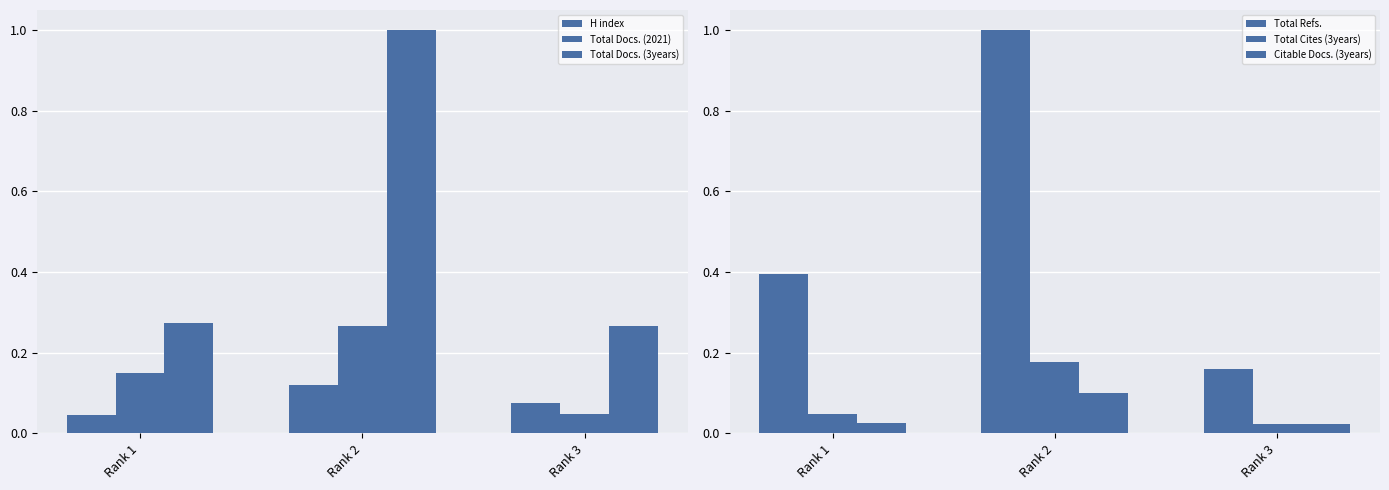

At which label does Citable Docs. (3years) reach its minimum?

Rank 3